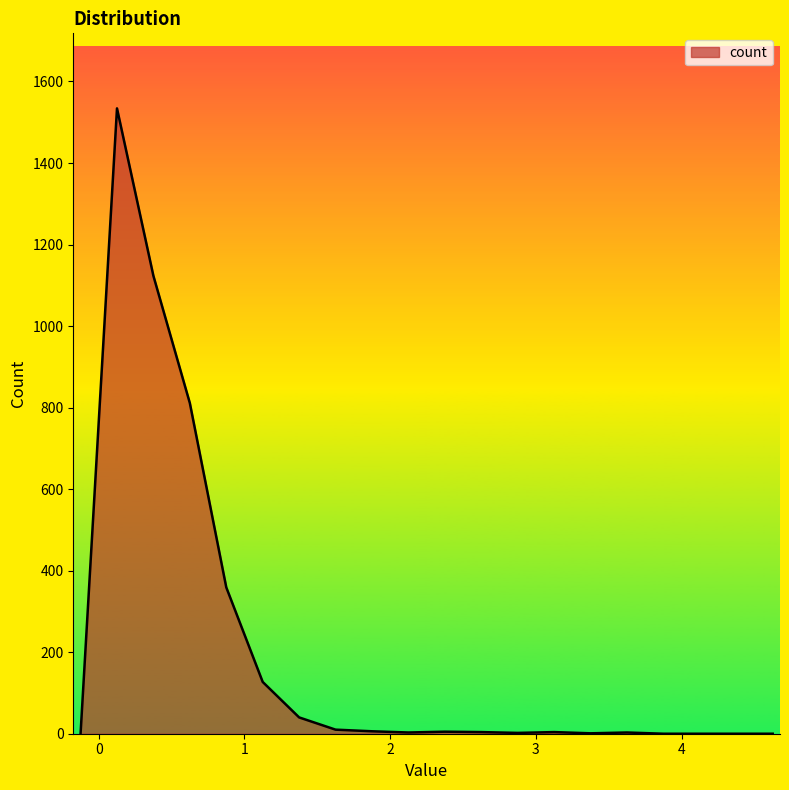

What is the difference between the maximum and minimum values?

1534